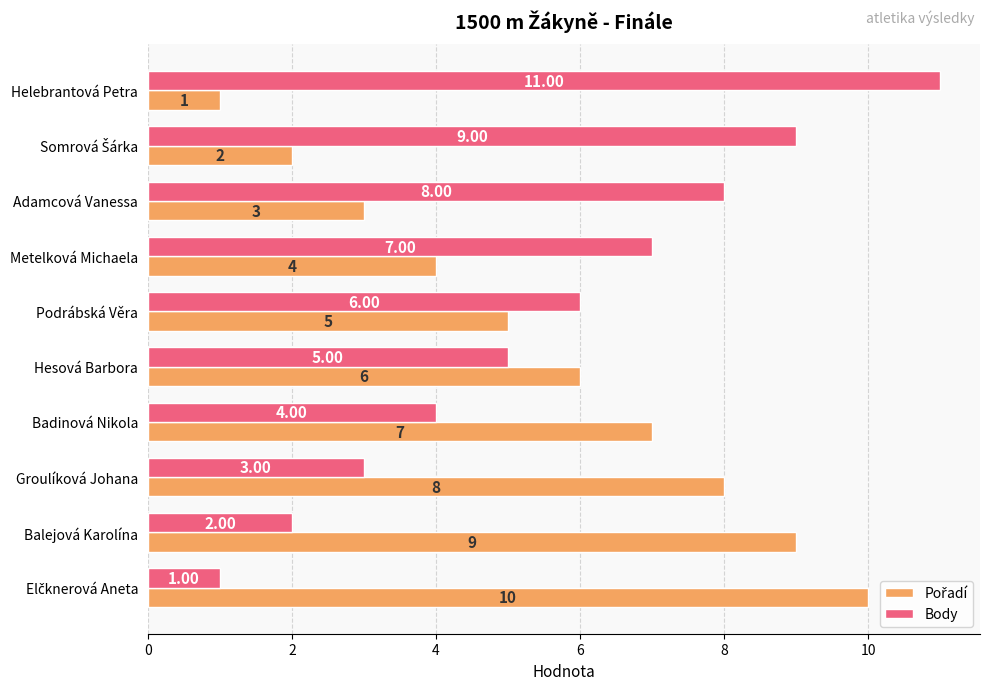

What is the difference between the second highest and minimum values in the Body series?

8